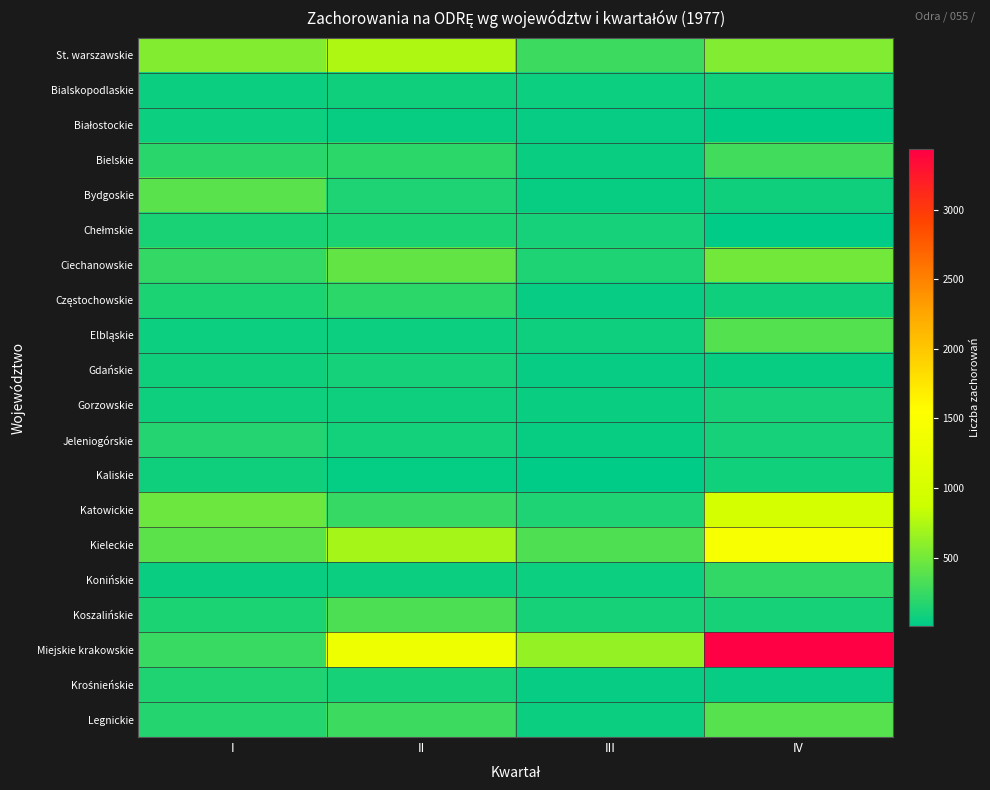

Between II and IV, which series saw the biggest shift?

Miejskie krakowskie